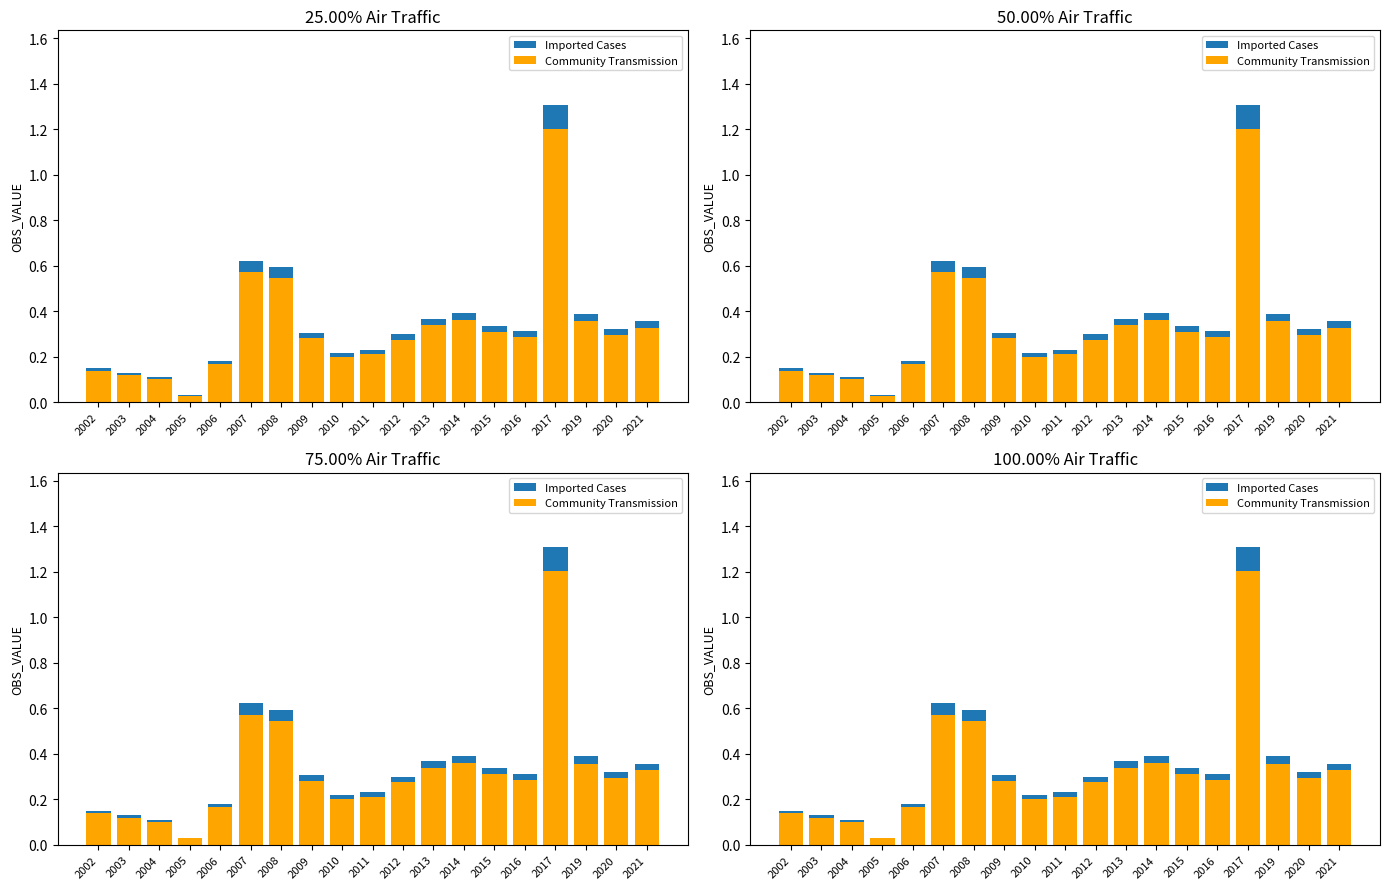

Reading left to right, extract all data points from this chart.

Community Transmission: 0.1	0.1	0.1	0.0	0.2	0.6	0.5	0.3	0.2	0.2	0.3	0.3	0.4	0.3	0.3	1.2	0.4	0.3	0.3
Imported Cases: 0.0	0.0	0.0	0.0	0.0	0.0	0.0	0.0	0.0	0.0	0.0	0.0	0.0	0.0	0.0	0.1	0.0	0.0	0.0